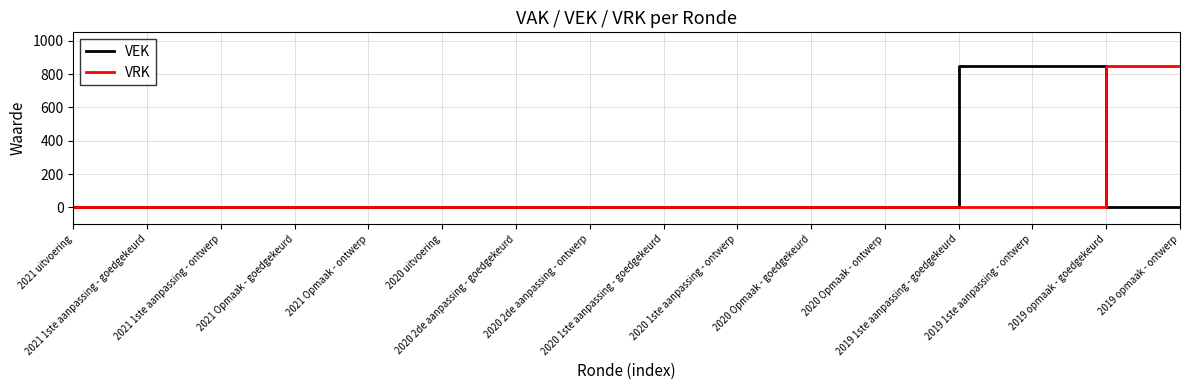

What are all the series names shown in the legend?

VEK, VRK